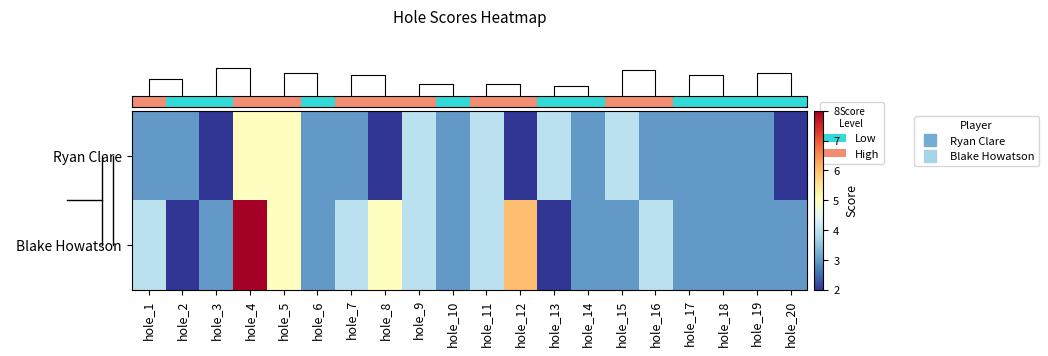

What is the difference between the highest and lowest values at hole_12?

4